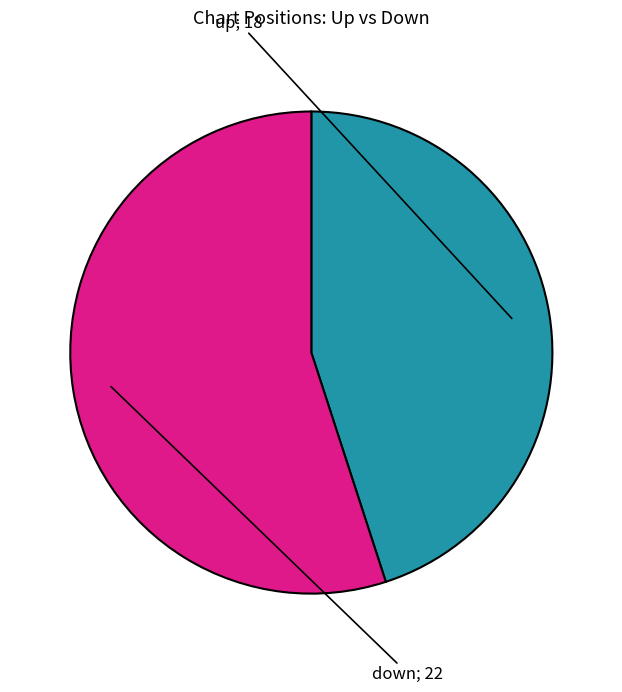

Count the number of slices in the pie.

2